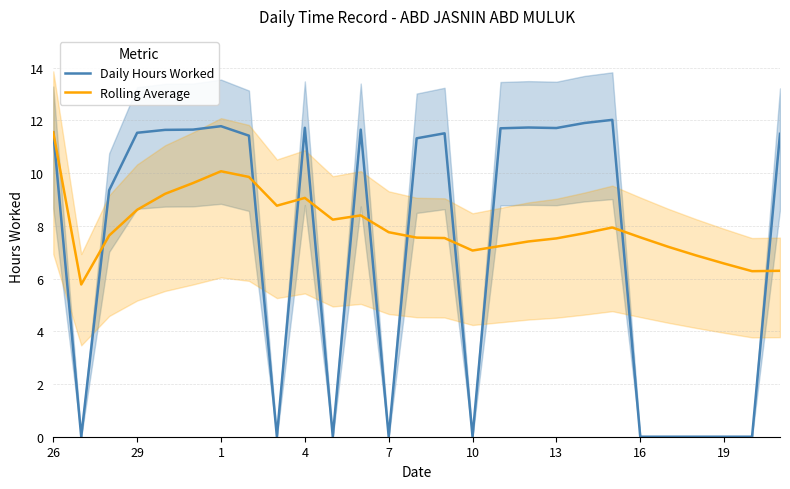

True or false: Rolling Average and Daily Hours Worked cross at least once.

True